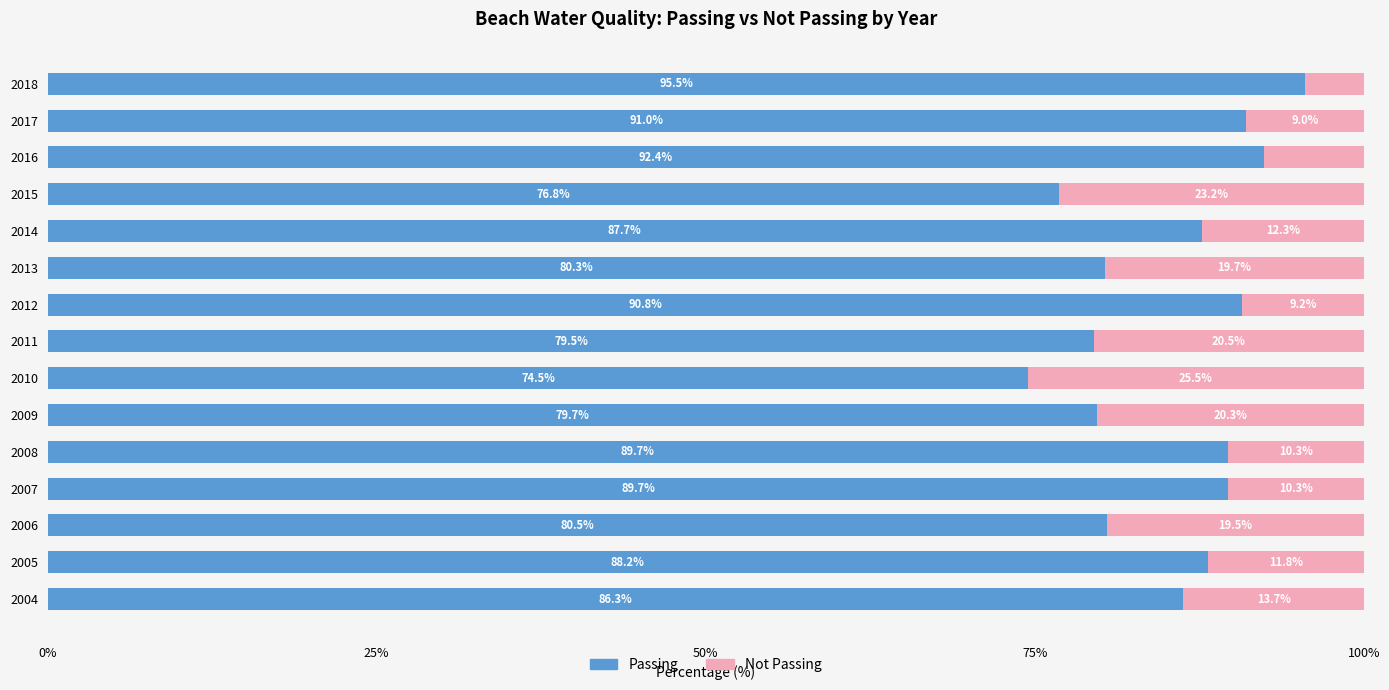

What is the total value across all series at 2005?

100.0